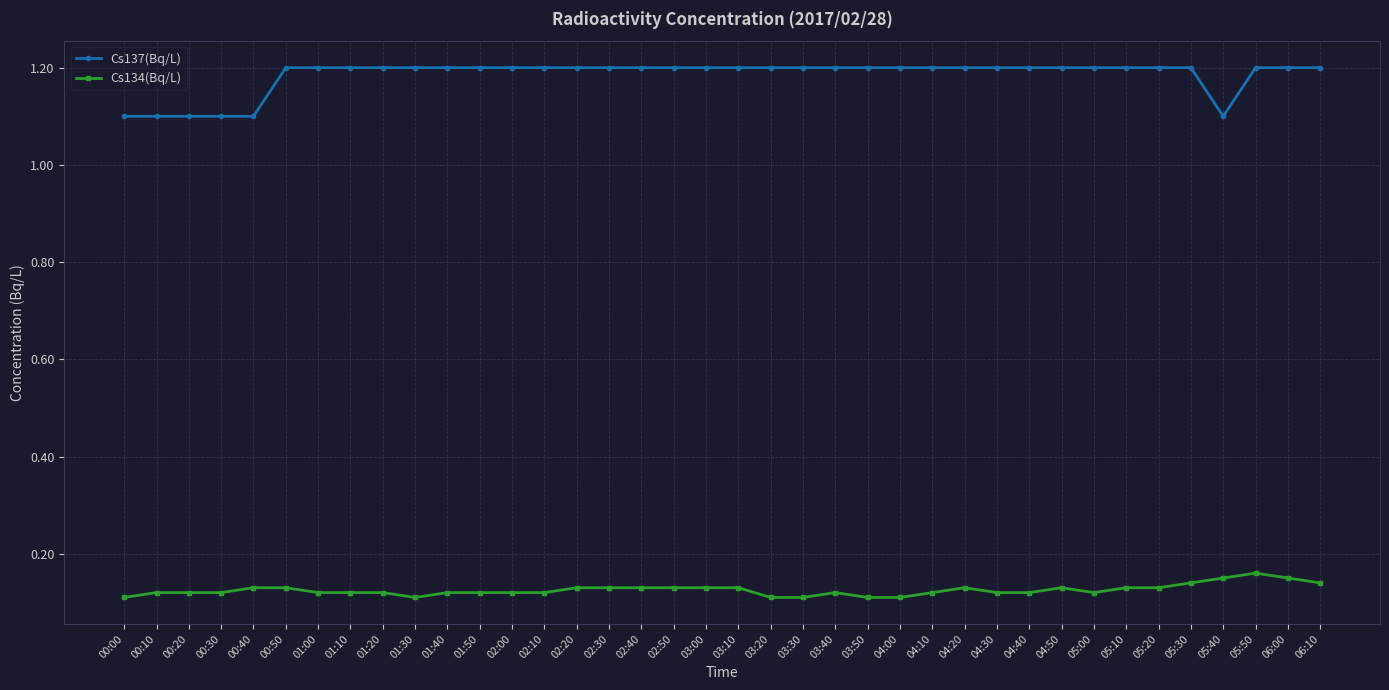

Rank the series by their average value, from highest to lowest.

Cs137(Bq/L), Cs134(Bq/L)